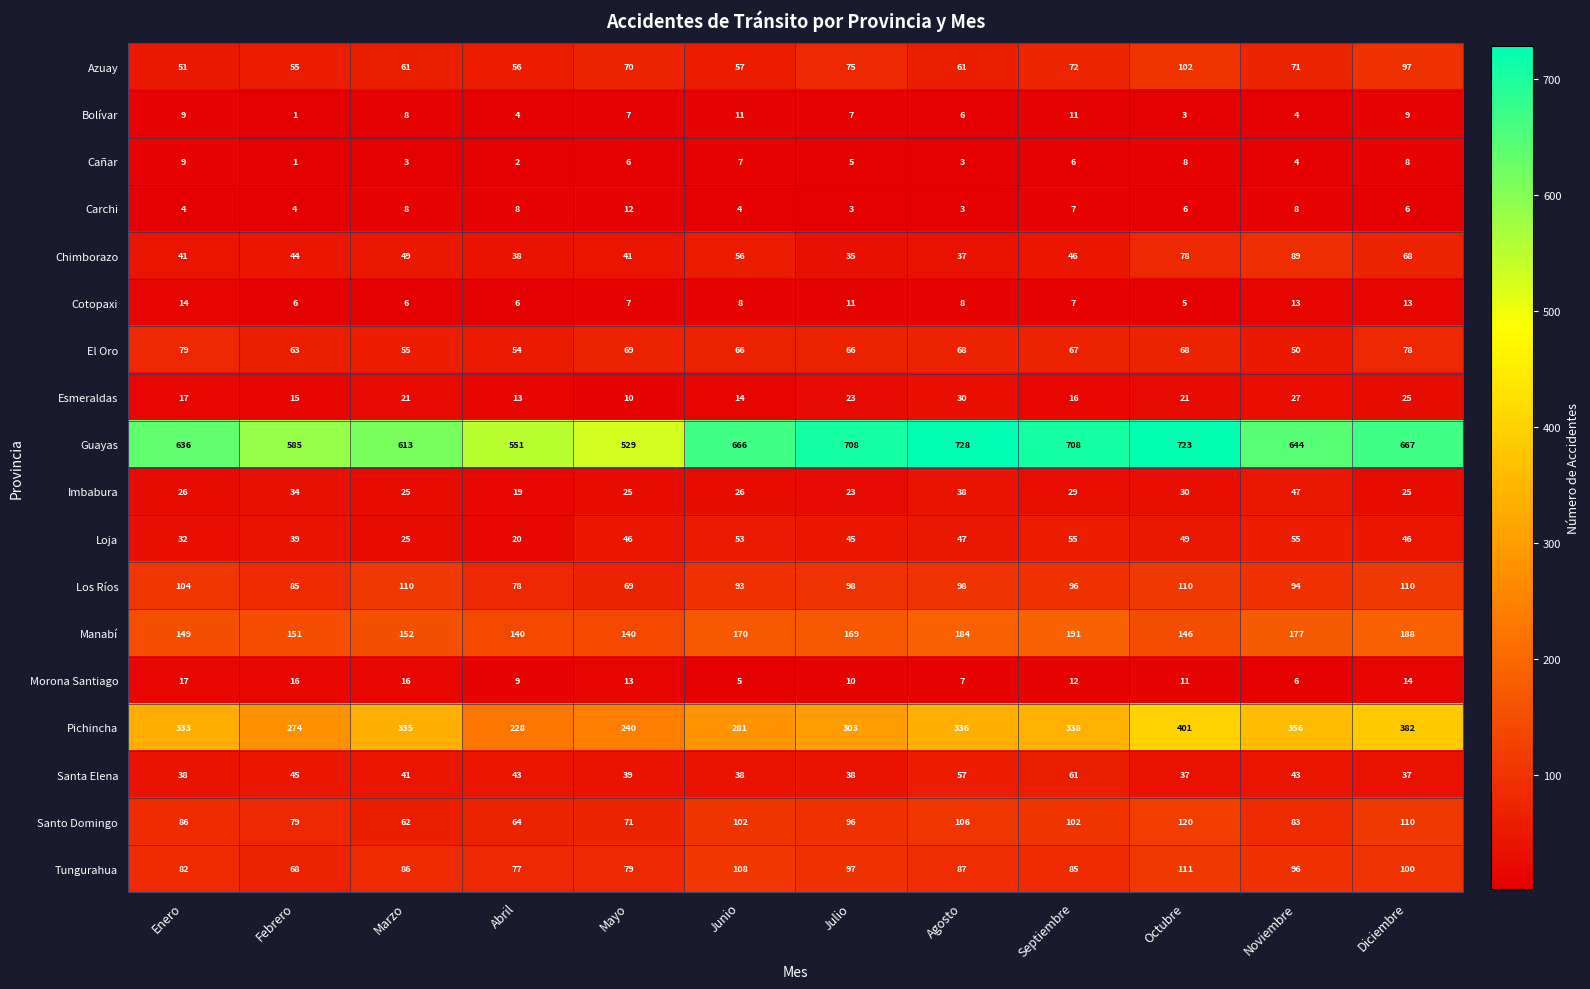

Which series changed the most between Febrero and Julio?

Guayas